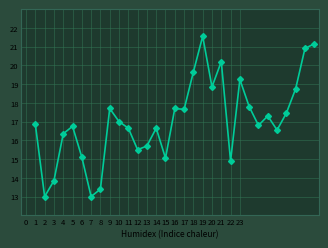

What is the average value?

17.1